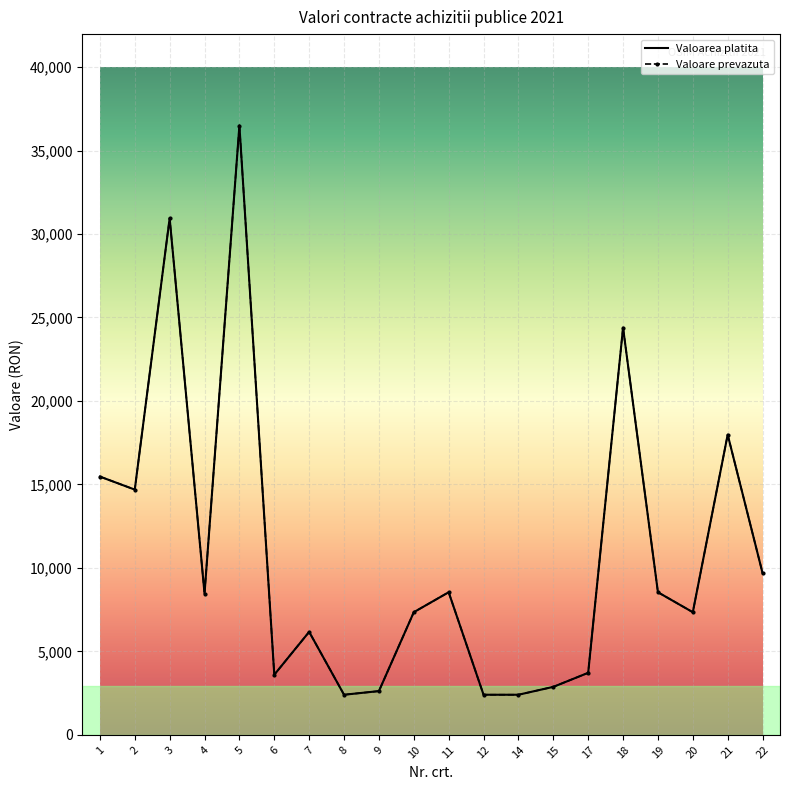

What is the maximum value for Valoarea platita?

36498.0